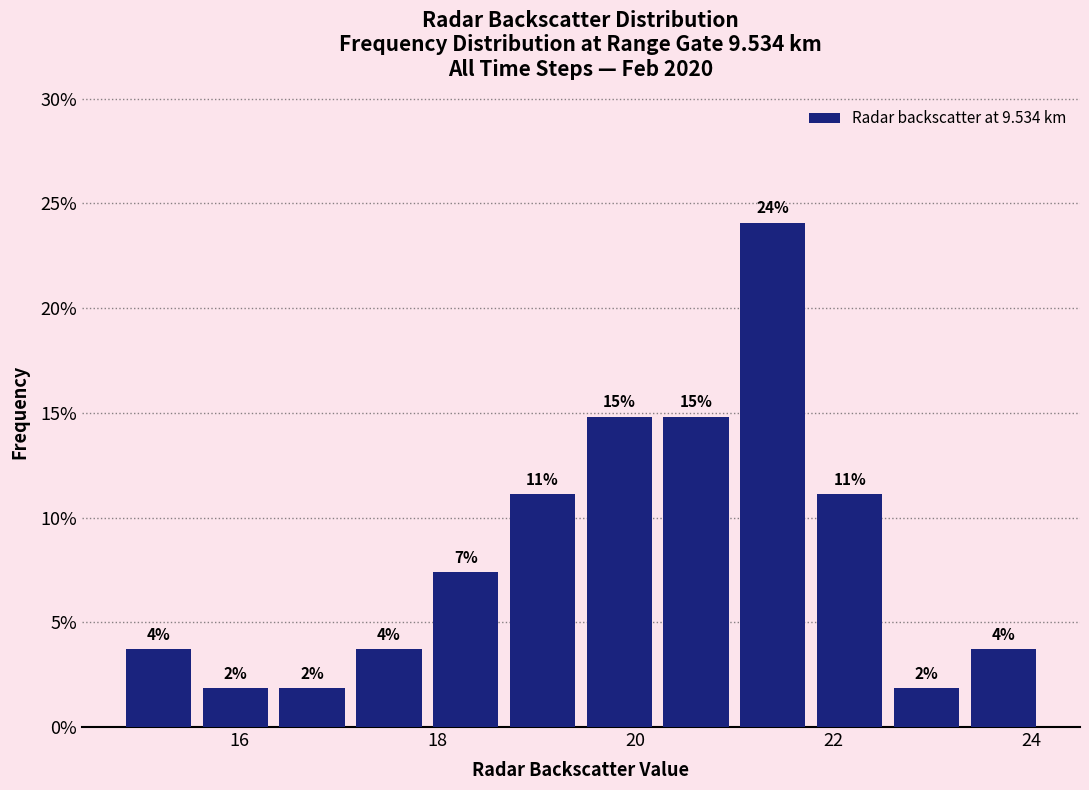

Around what value on the x-axis is the tallest bar? Give the approximate position of its centre, as read against the axis.

21.4